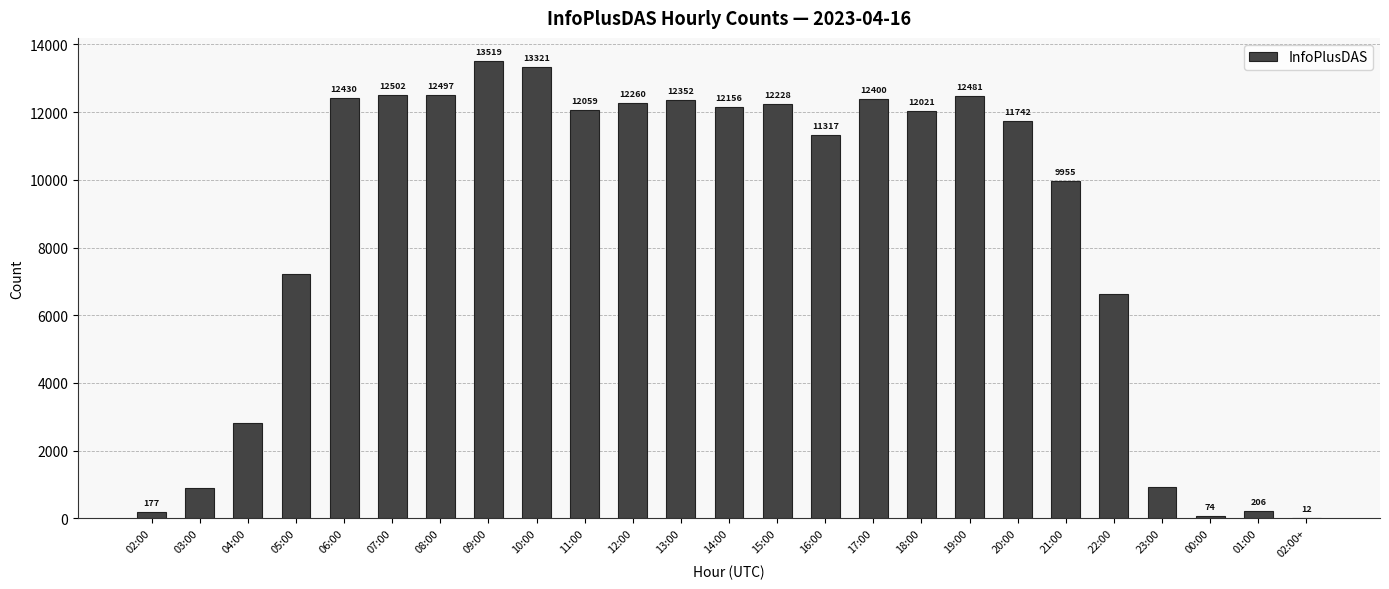

Count the number of categories in the chart.

25